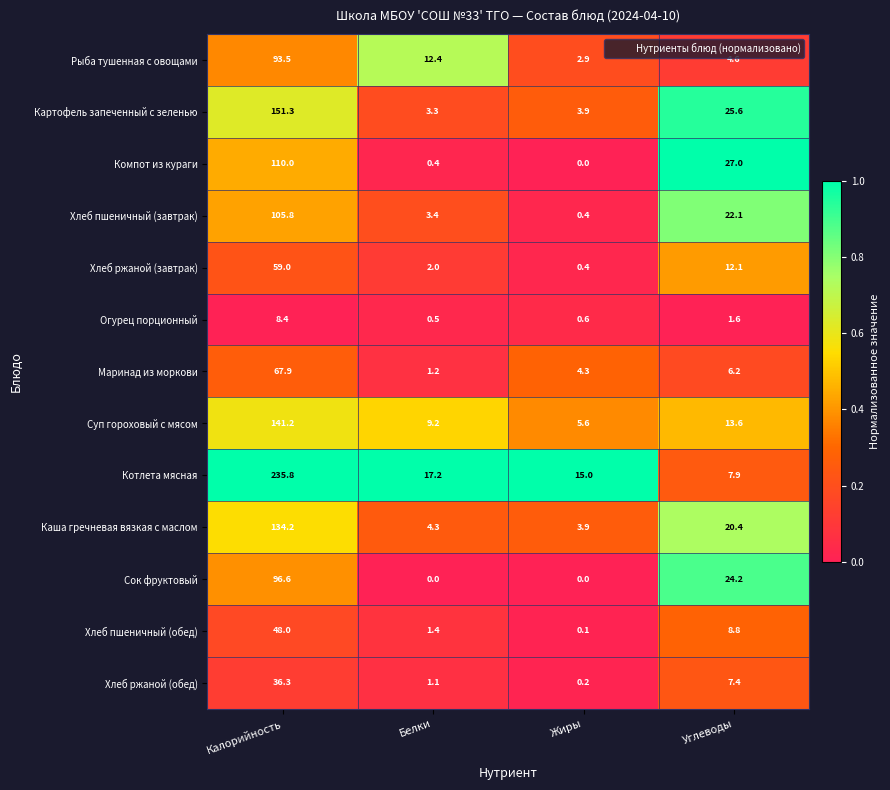

Is the value of Огурец порционный at Калорийность greater than the value of Картофель запеченный с зеленью at Углеводы?

No